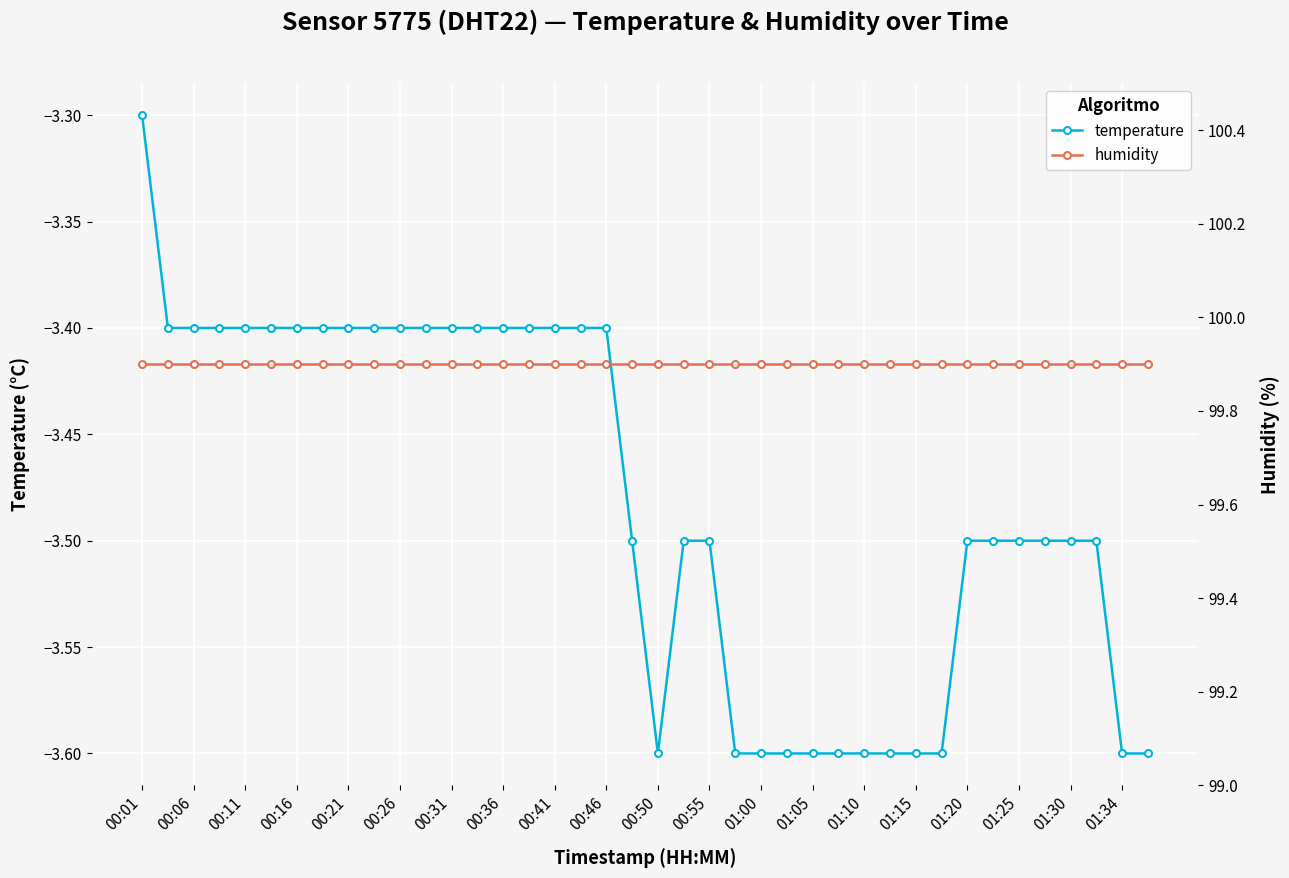

The humidity series shows 99.9 at 29. True or false?

True